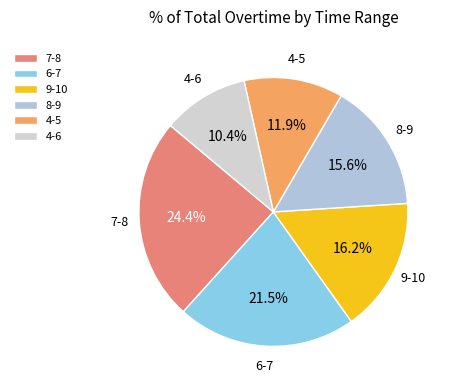

Between 6-7 and 4-6, which is larger?

6-7